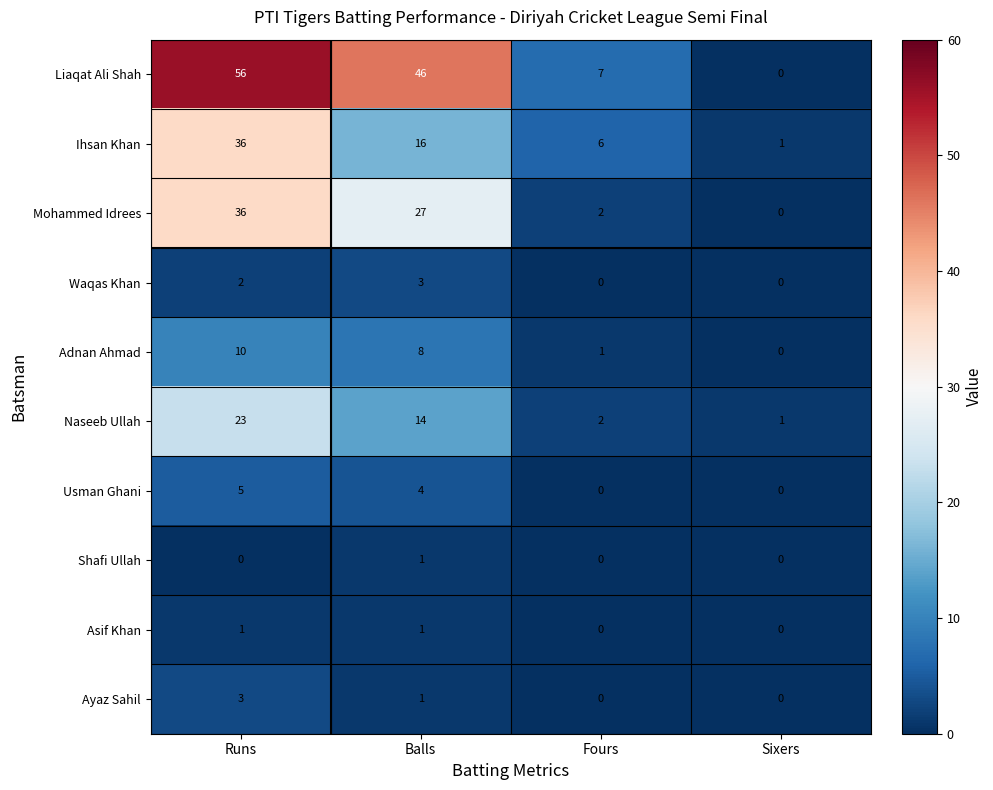

Count the number of data series in this chart.

10